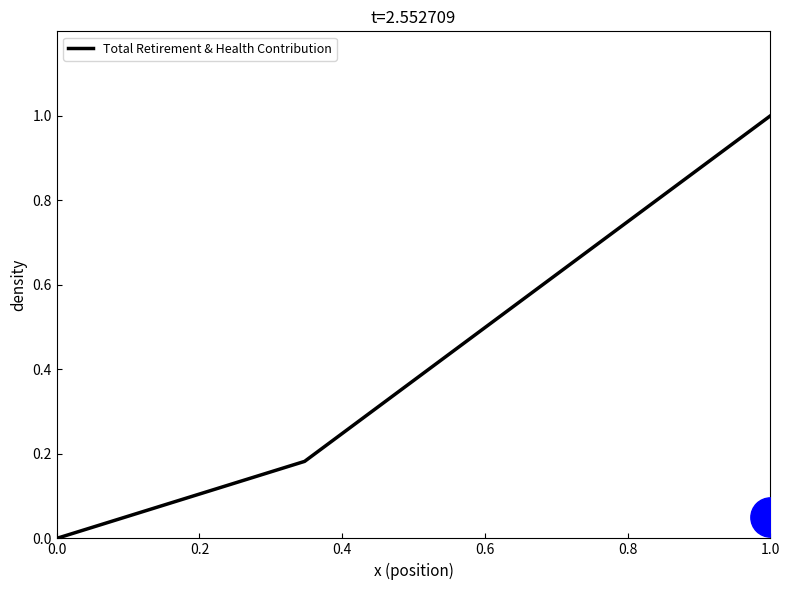

At which label does Total Retirement & Health Contribution reach its peak?

1.0